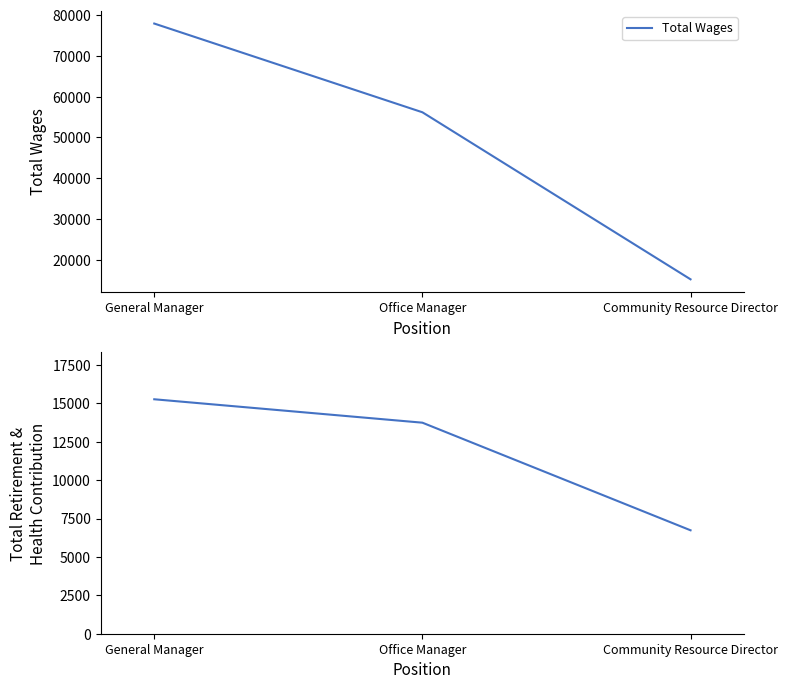

The Total Retirement & Health Contribution series shows 26257 at General Manager. True or false?

False